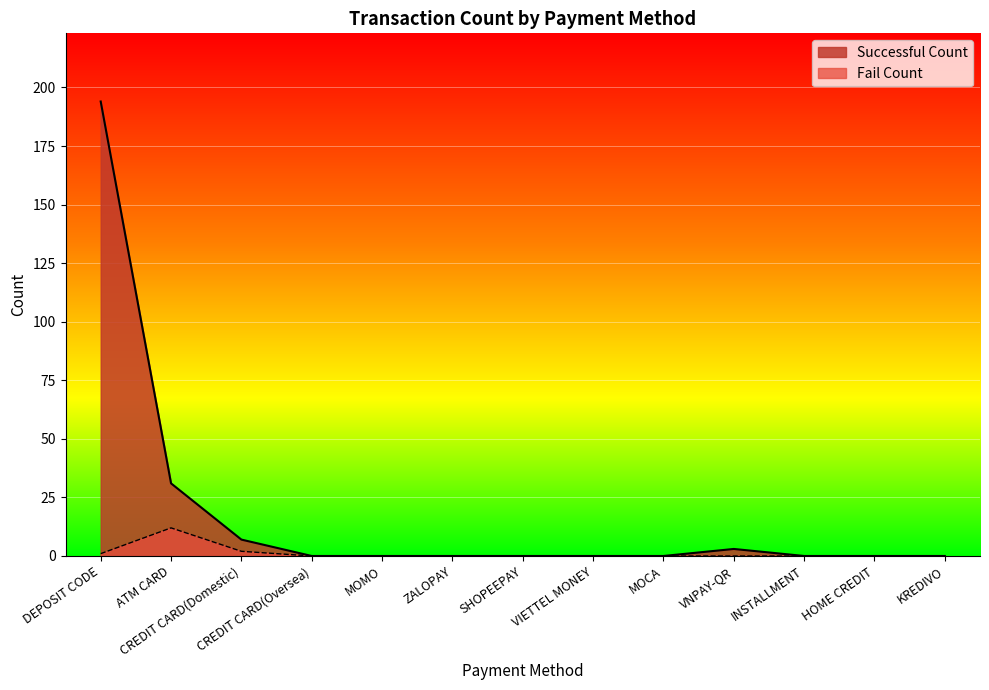

How many distinct data groups are displayed?

2